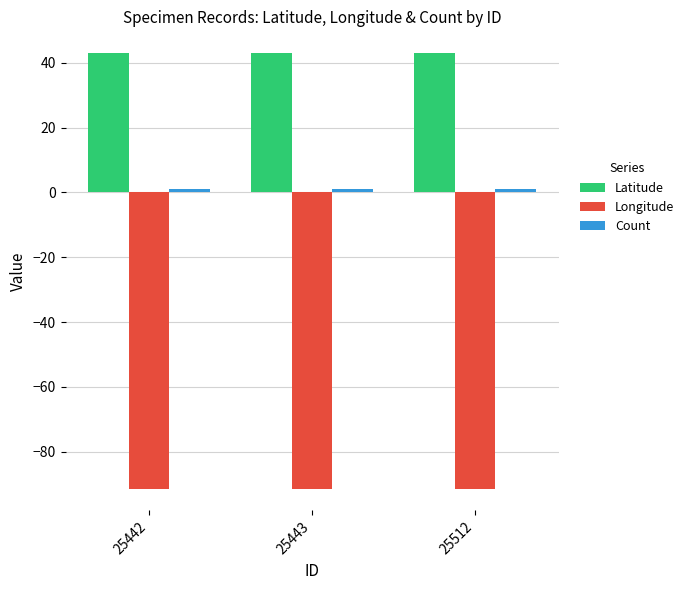

How many series are shown in this chart?

3